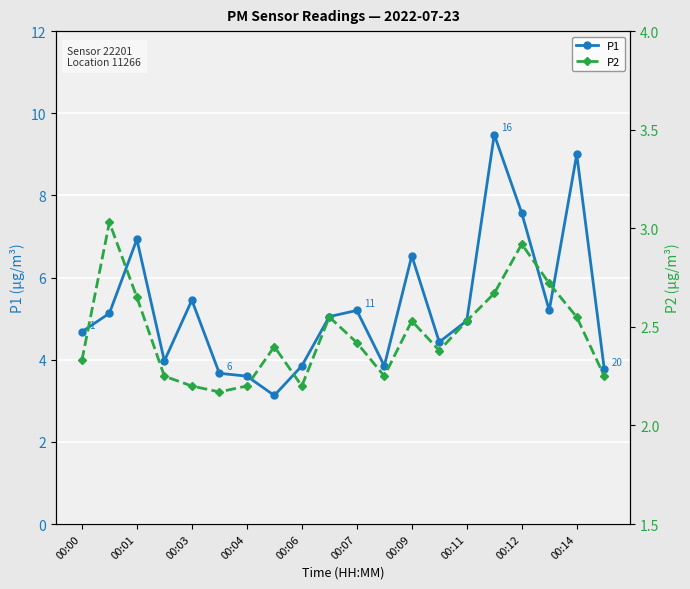

At which category does P1 reach its first local peak?

00:01